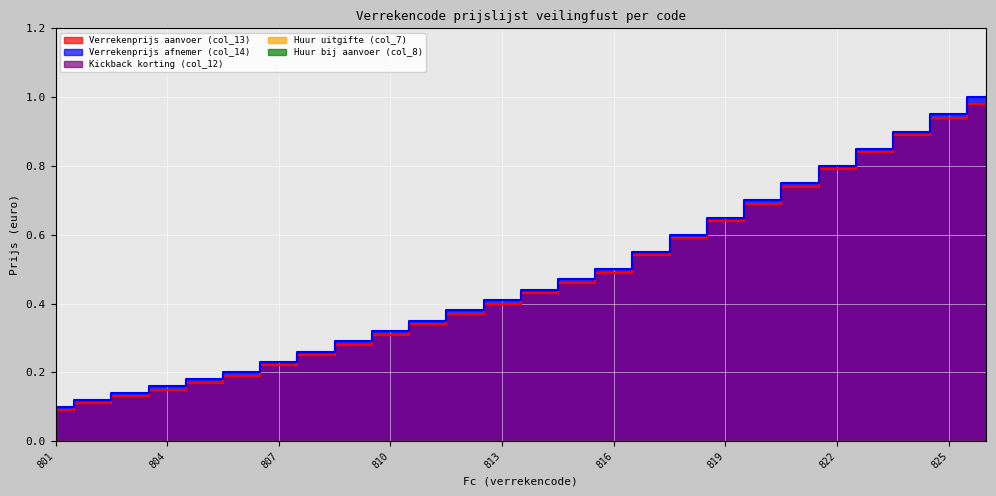

Is the value of Kickback korting (col_12) at 803 greater than the value of Huur uitgifte (col_7) at 810?

No